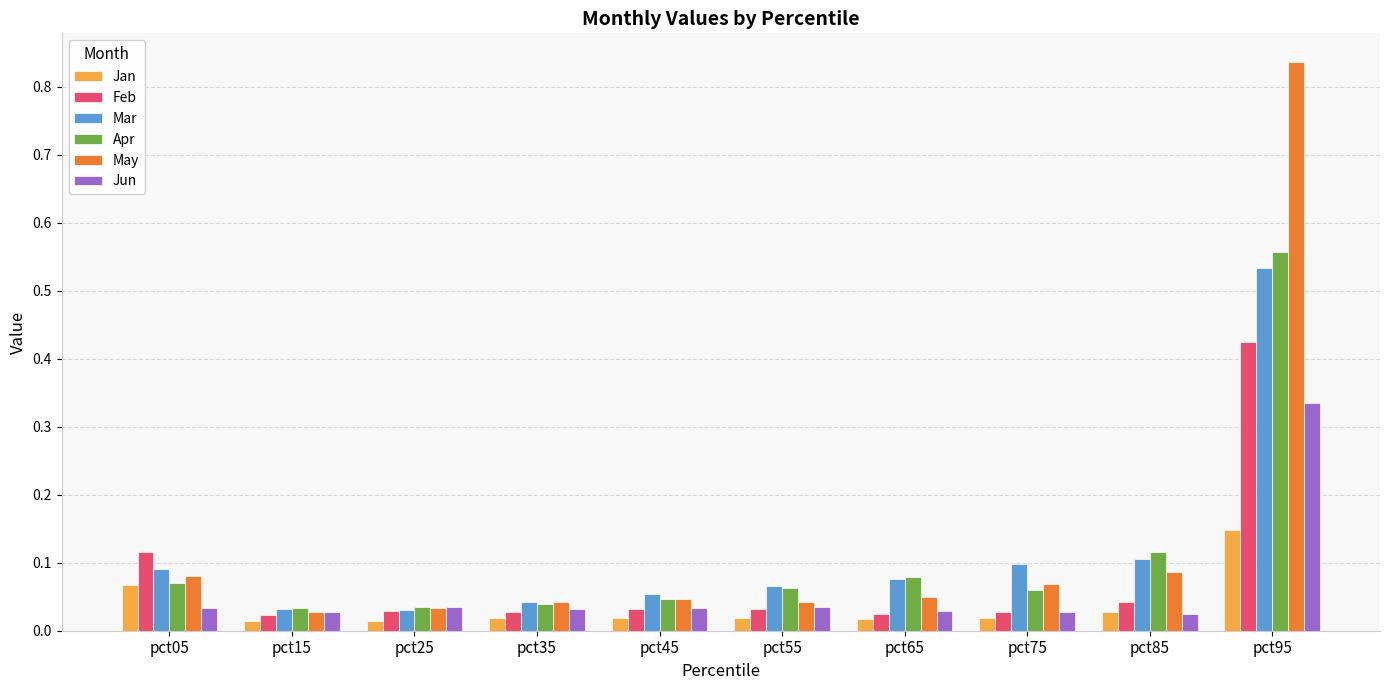

How many Jan values are between 0 and 1?

10